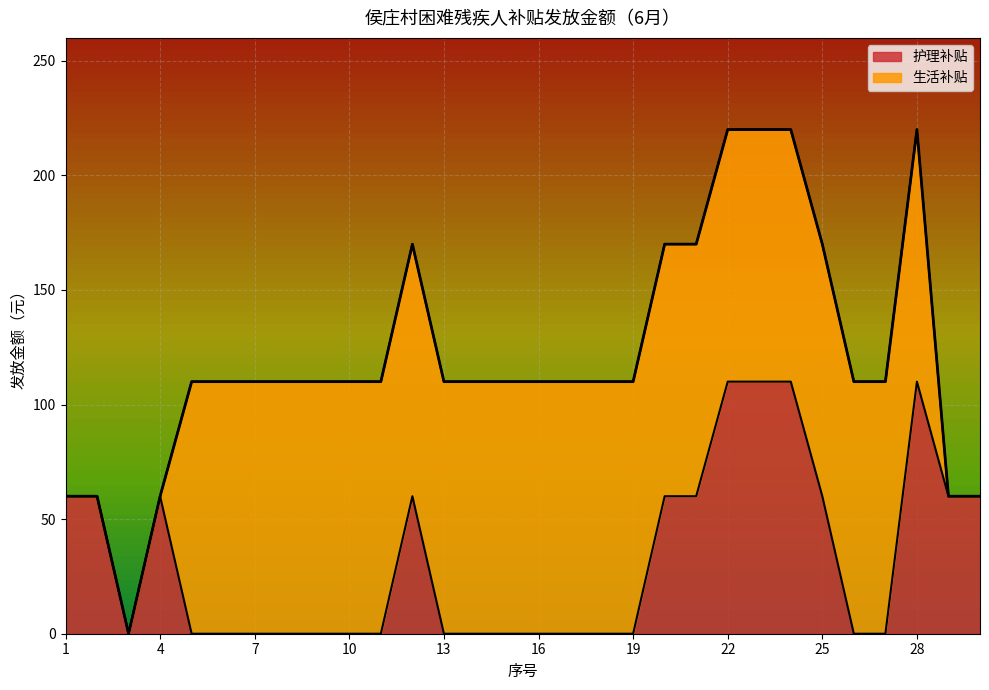

Reading left to right, transcribe all the data shown in this chart.

1=60	2=60	3=0	4=60	5=0	6=0	7=0	8=0	9=0	10=0	11=0	12=60	13=0	14=0	15=0	16=0	17=0	18=0	19=0	20=60	21=60	22=110	23=110	24=110	25=60	26=0	27=0	28=110	29=60	30=60